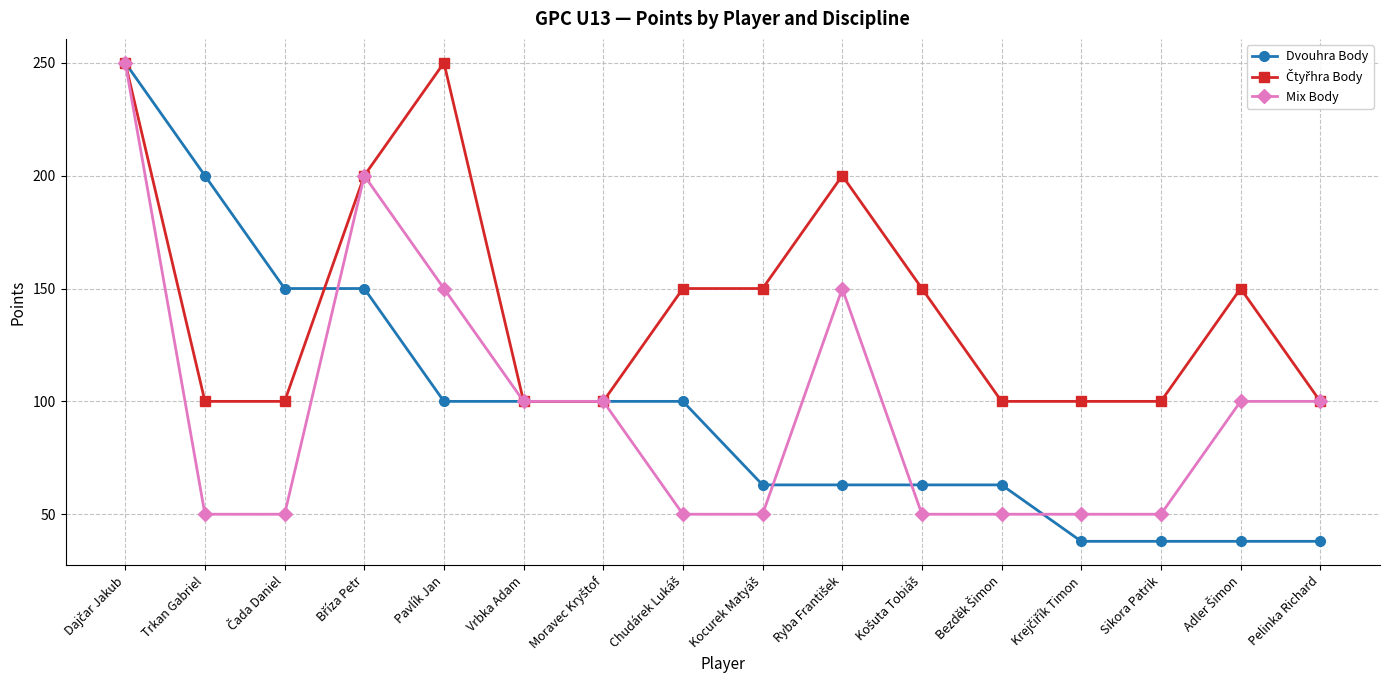

Which series has the widest spread of values?

Dvouhra Body